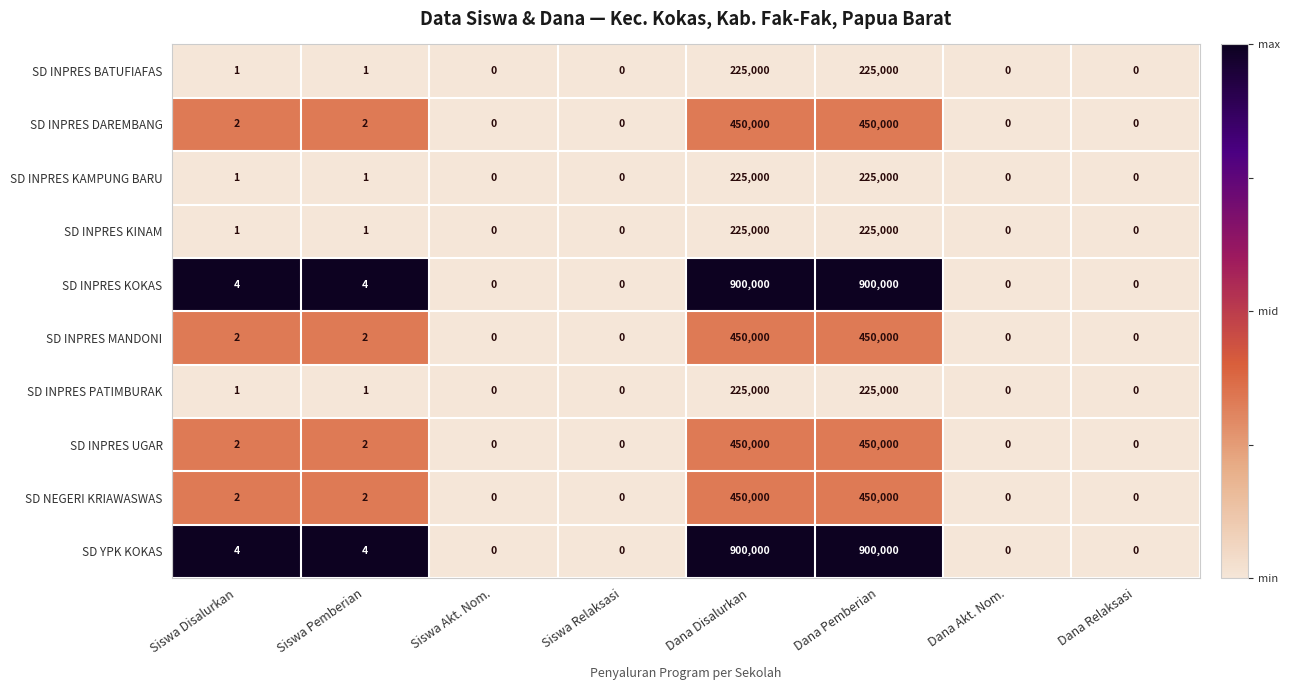

What is the total value across all series at Siswa Pemberian?

20